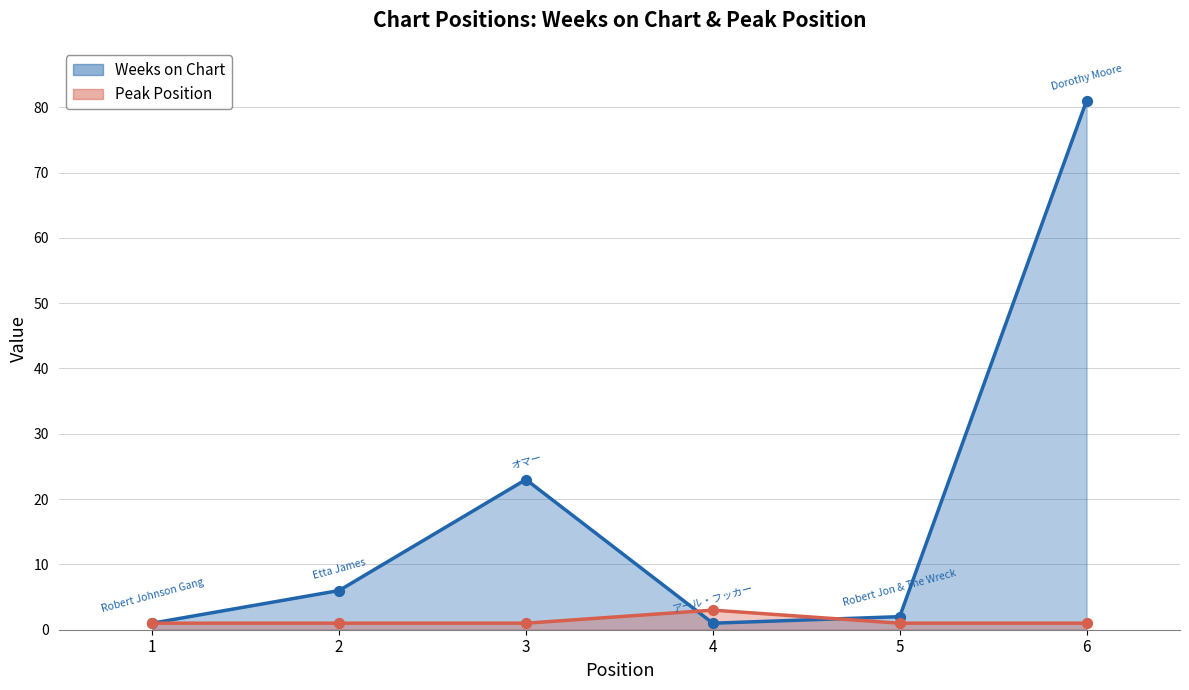

What are all the series names shown in the legend?

Weeks on Chart, Peak Position